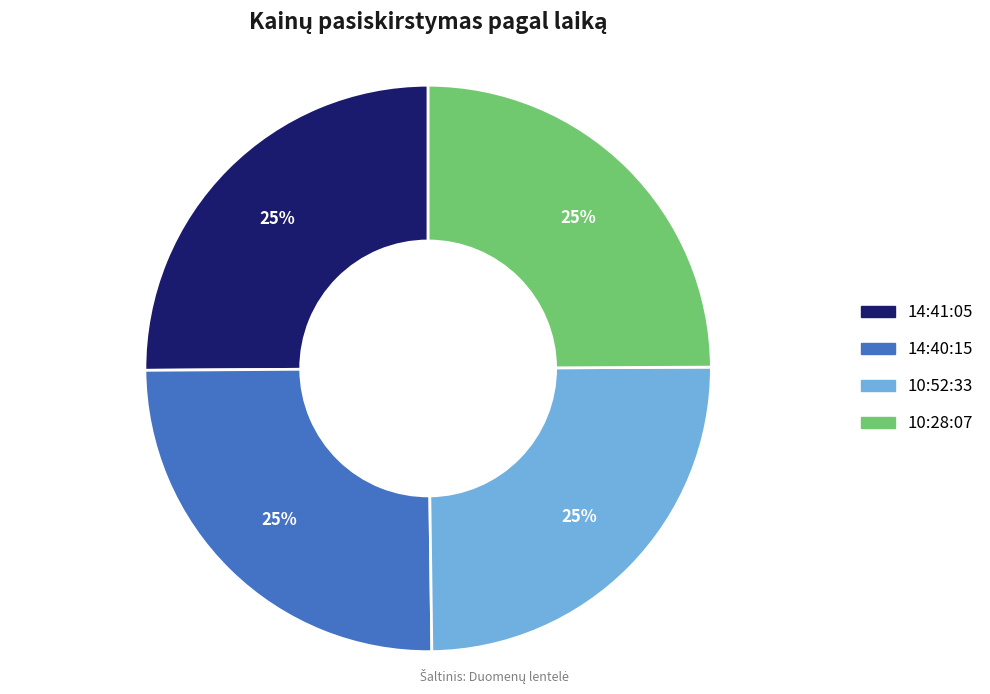

Is 14:41:05 the majority of the pie?

No